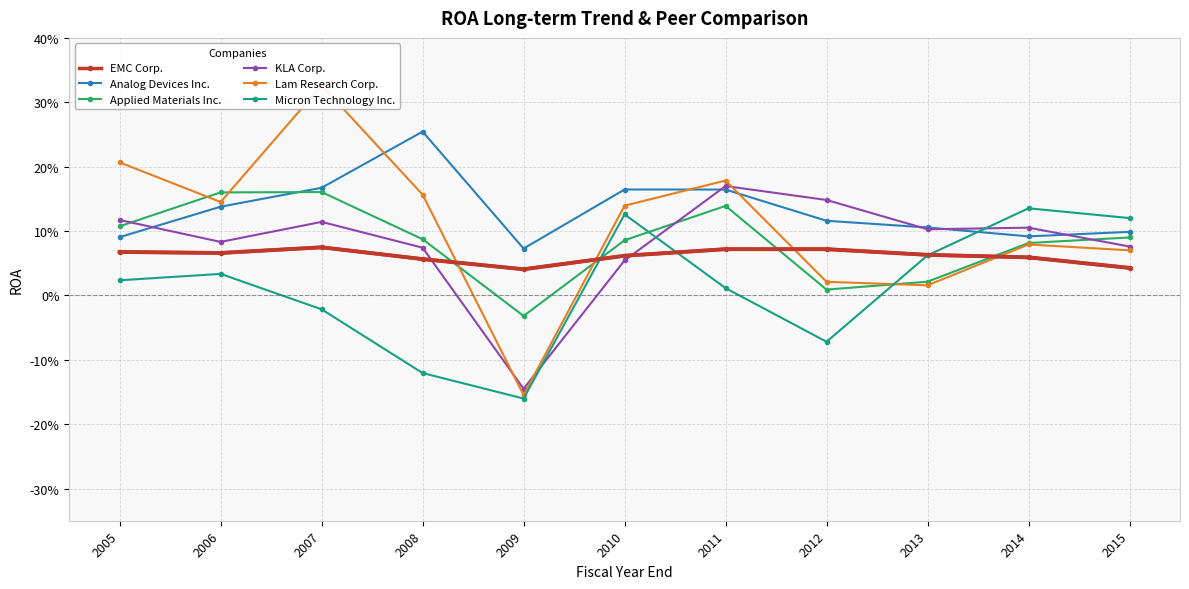

What is the maximum value for Applied Materials Inc.?

0.2